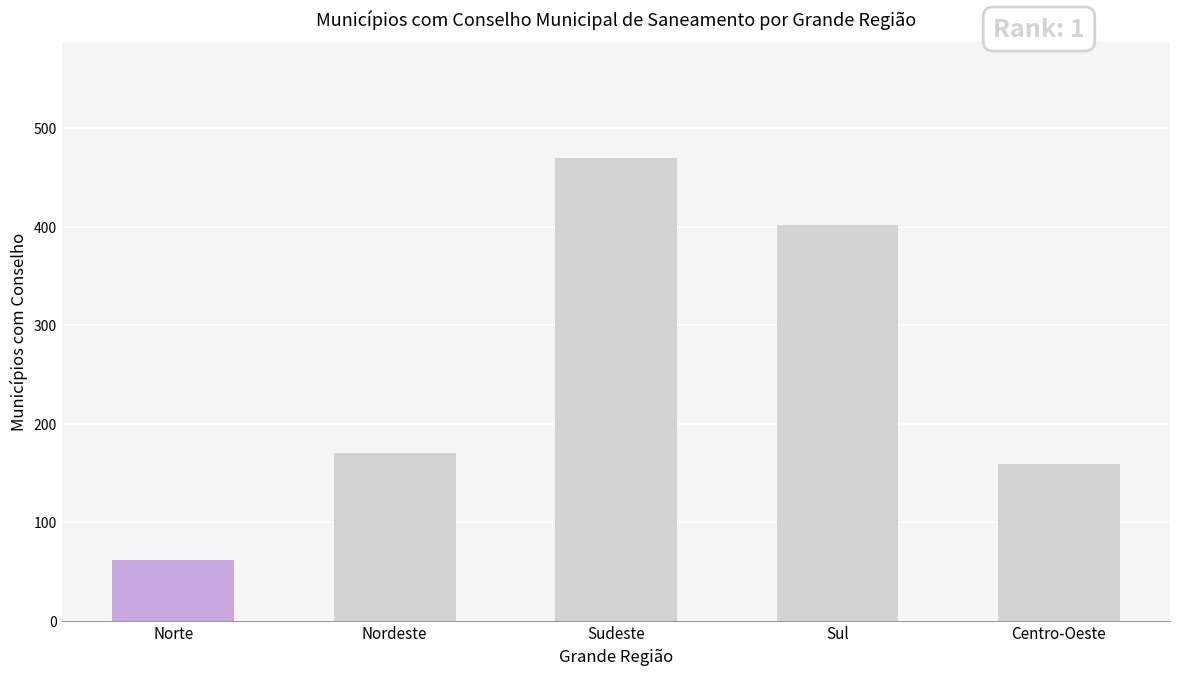

How many bars are there in total?

5